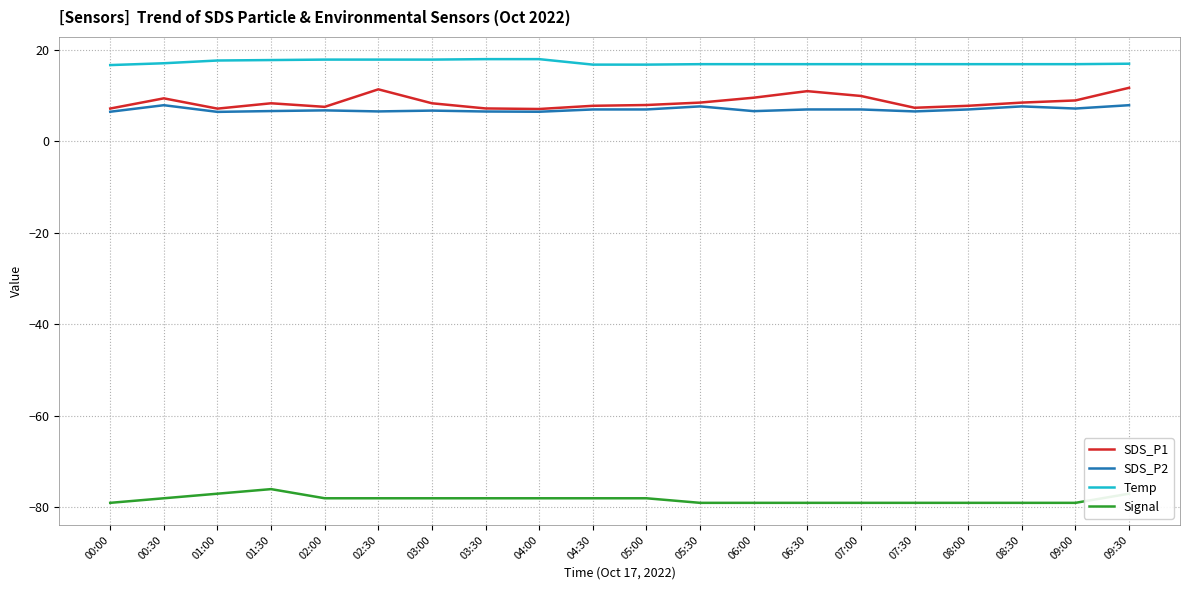

Which series has the largest total across all categories?

Temp